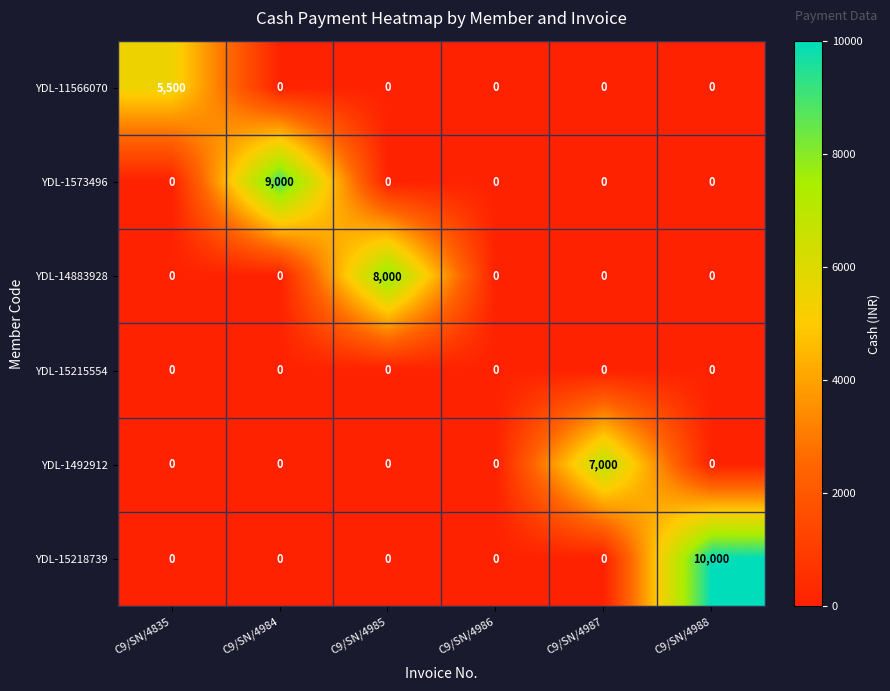

List the series in order of their peak value, highest first.

YDL-15218739, YDL-1573496, YDL-14883928, YDL-1492912, YDL-11566070, YDL-15215554